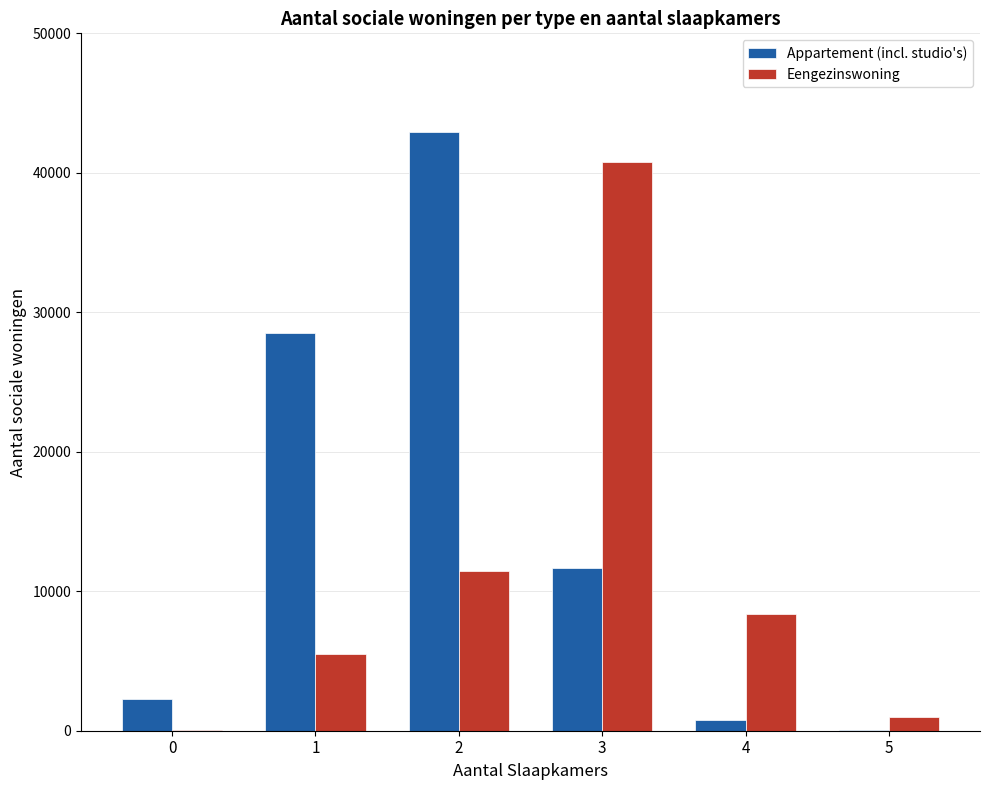

Count the number of data series in this chart.

2